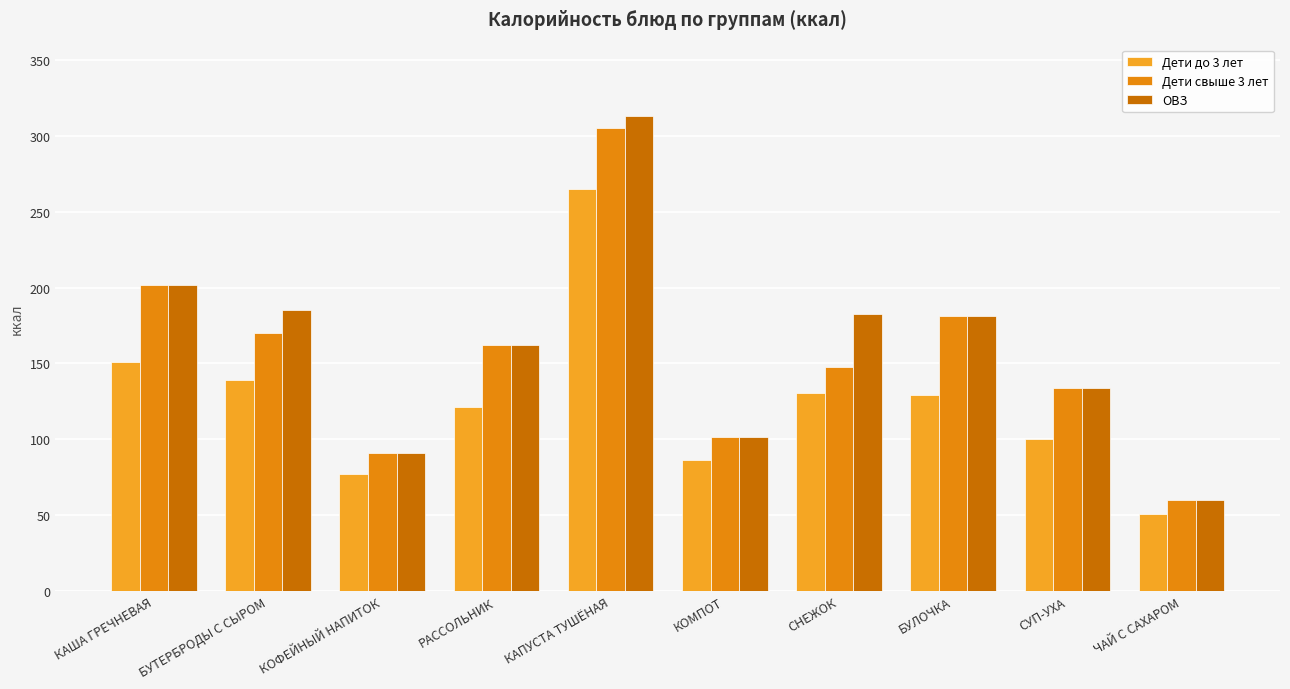

What is the label of the 6th bar from the right?

КАПУСТА ТУШЁНАЯ